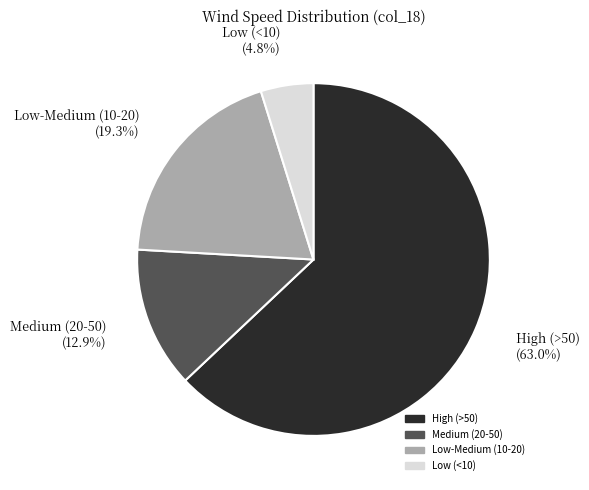

How many slices are in this pie chart?

4